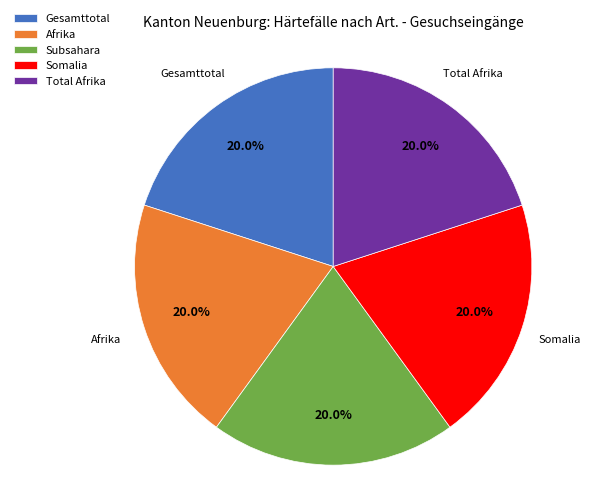

How many segments does this pie chart have?

5